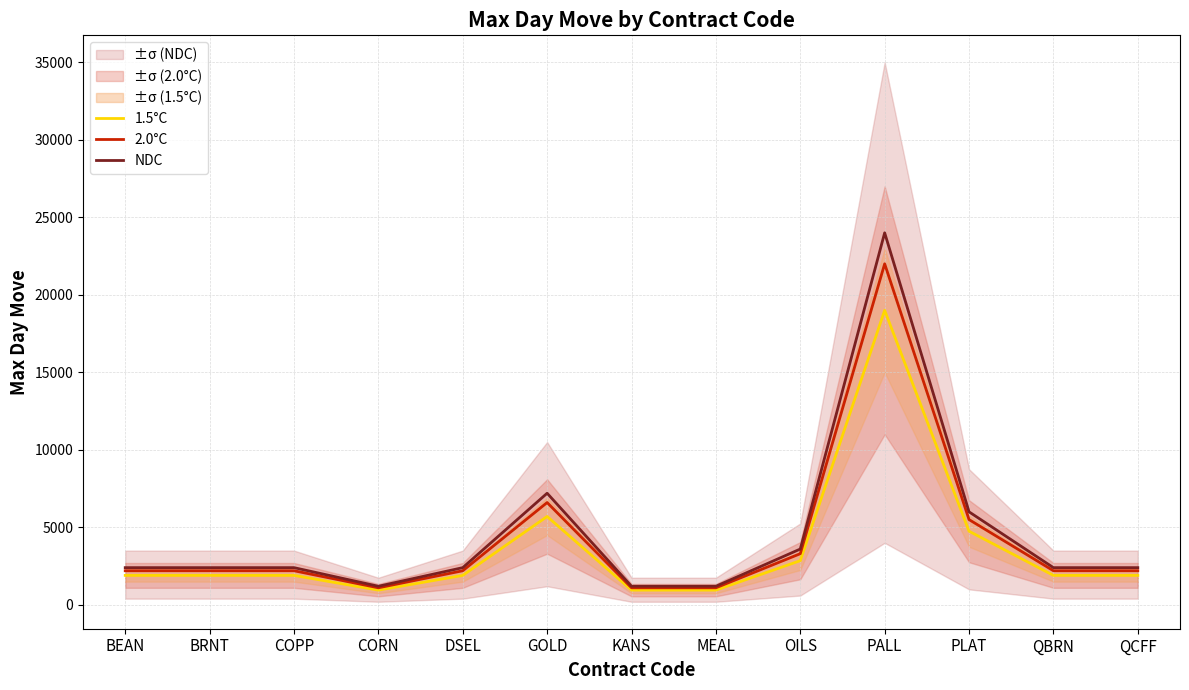

How many values in the 2.0°C series are below 2200?

3